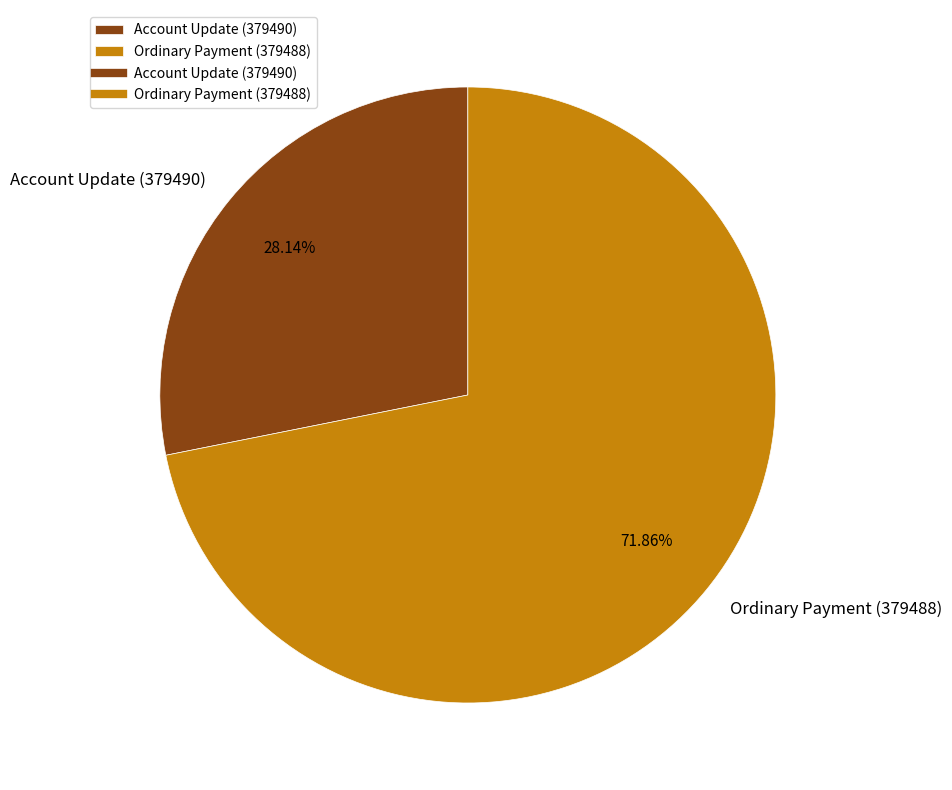

What is the total percentage of Ordinary Payment (379488) and Account Update (379490)?

100.0%